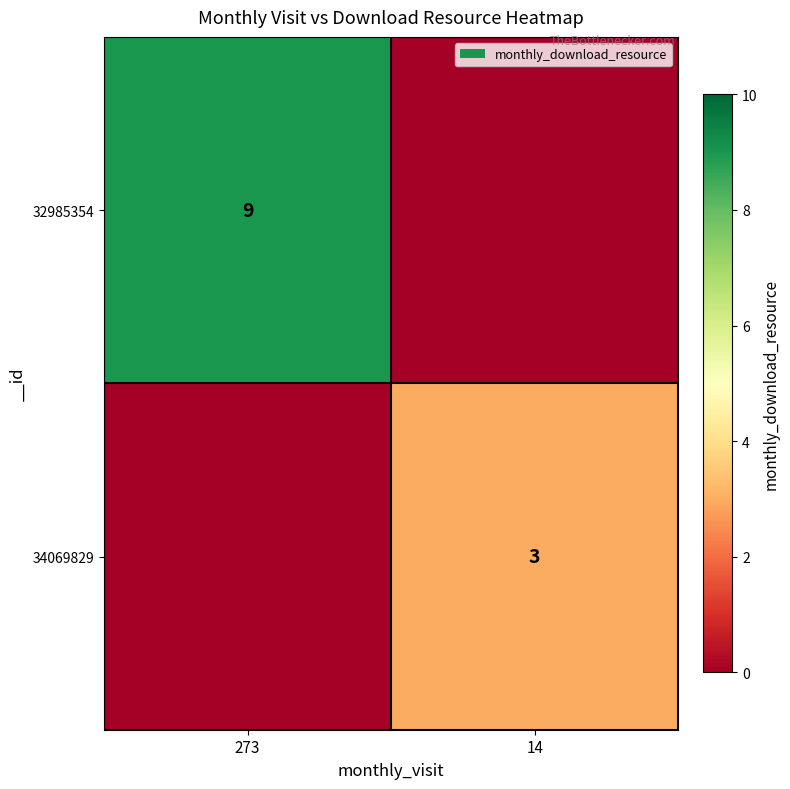

At which category is the sum across all series the highest?

273